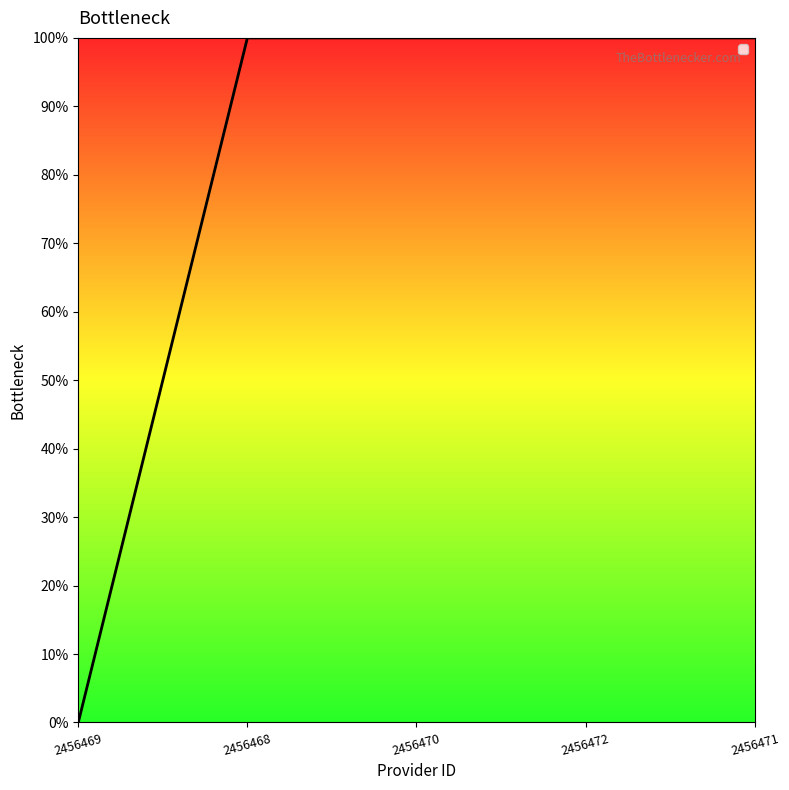

How many values are between 1 and 2?

4